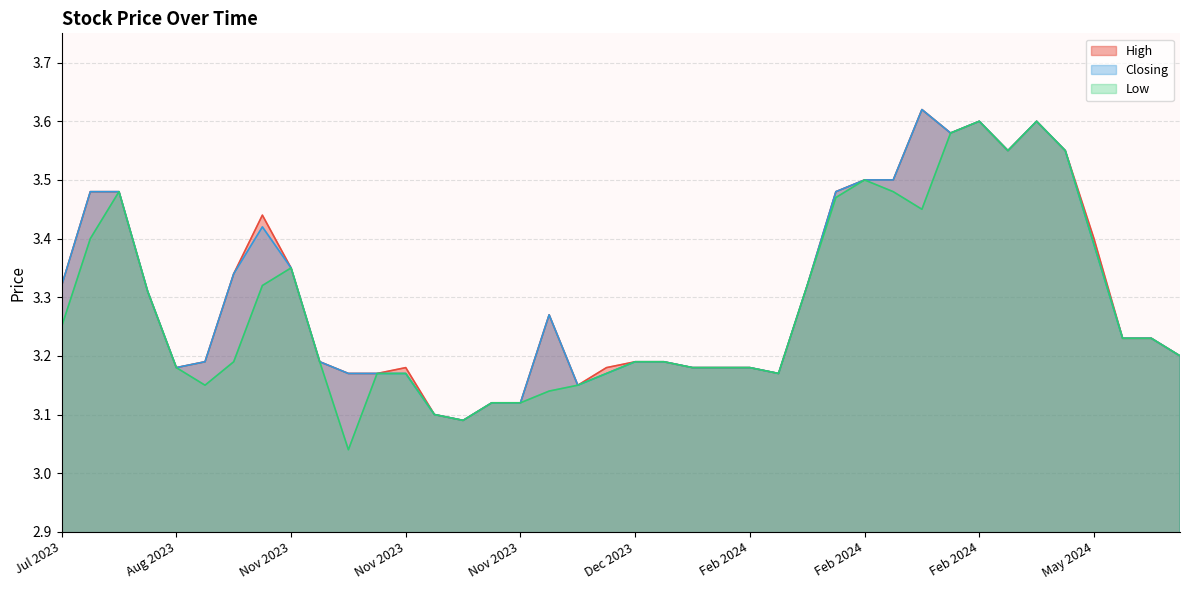

How many lines are shown in the chart?

3